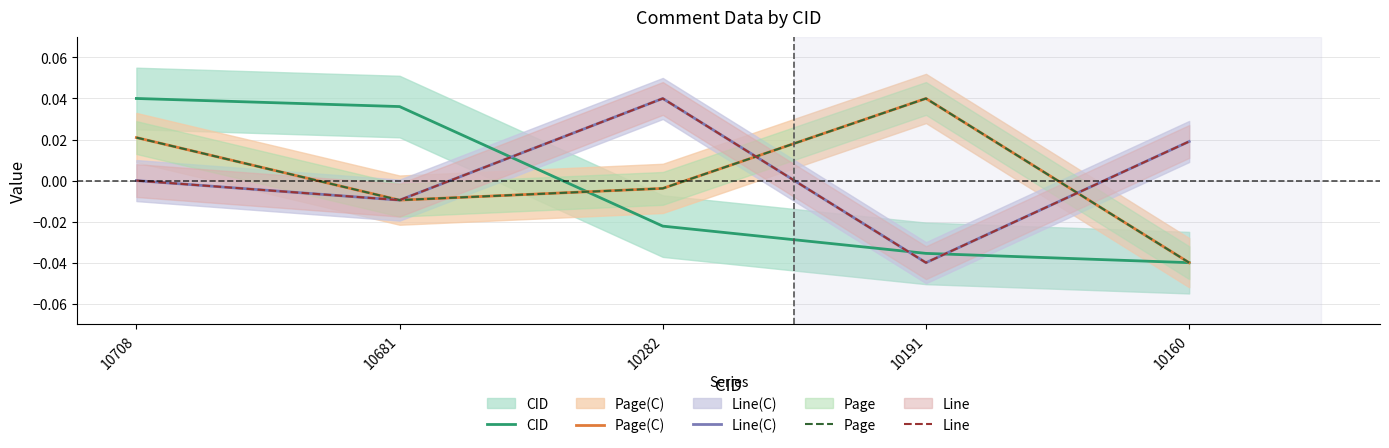

List the series in order of their peak value, highest first.

CID, Page(C), Line(C), Page, Line